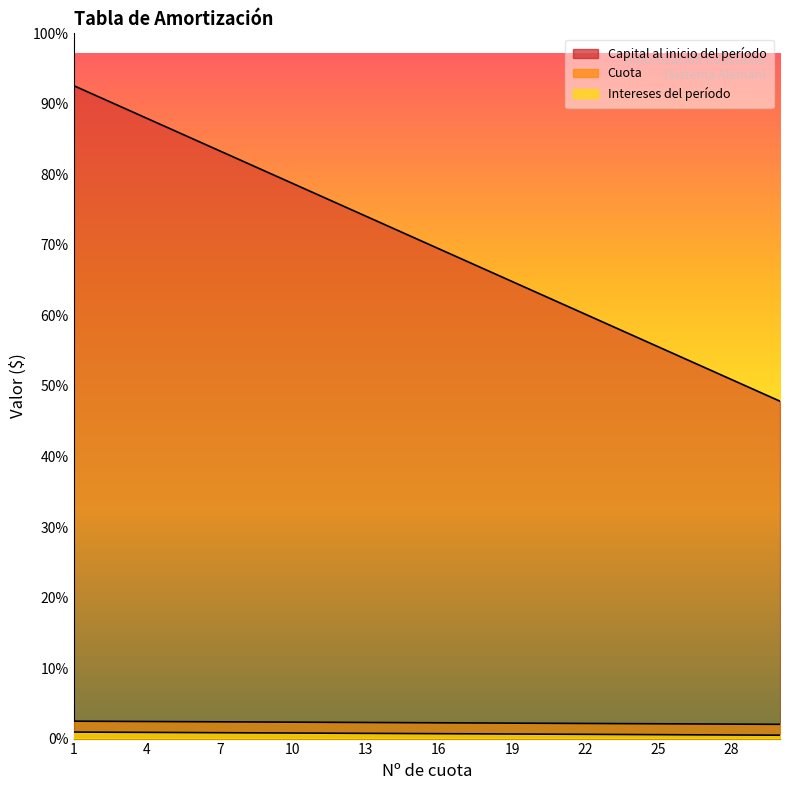

True or false: Cuota has a value of 625.0 at 11.

True